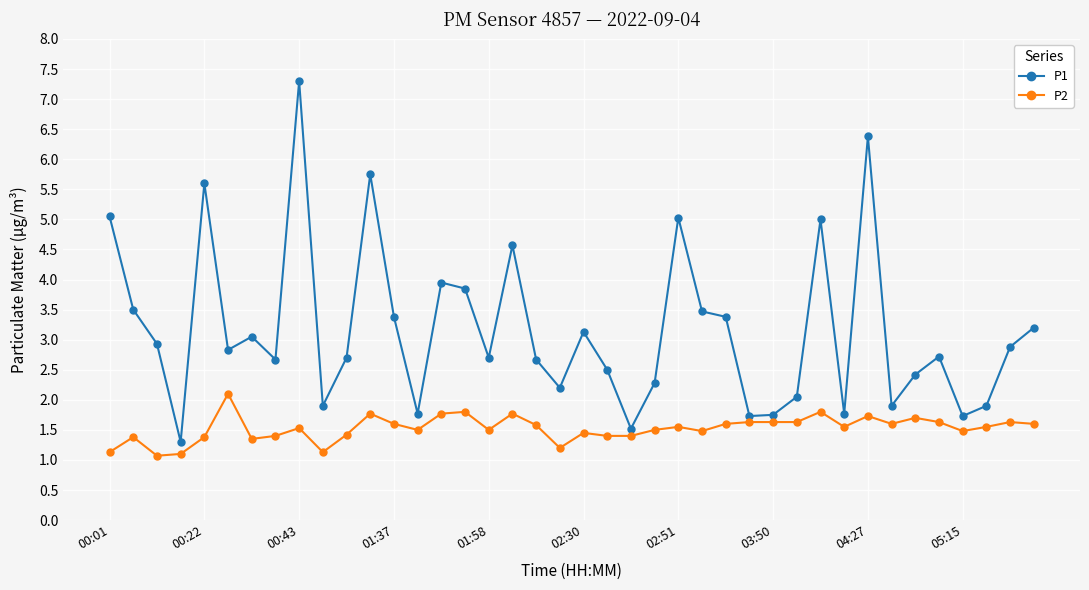

Which series has the largest range (max minus min)?

P1